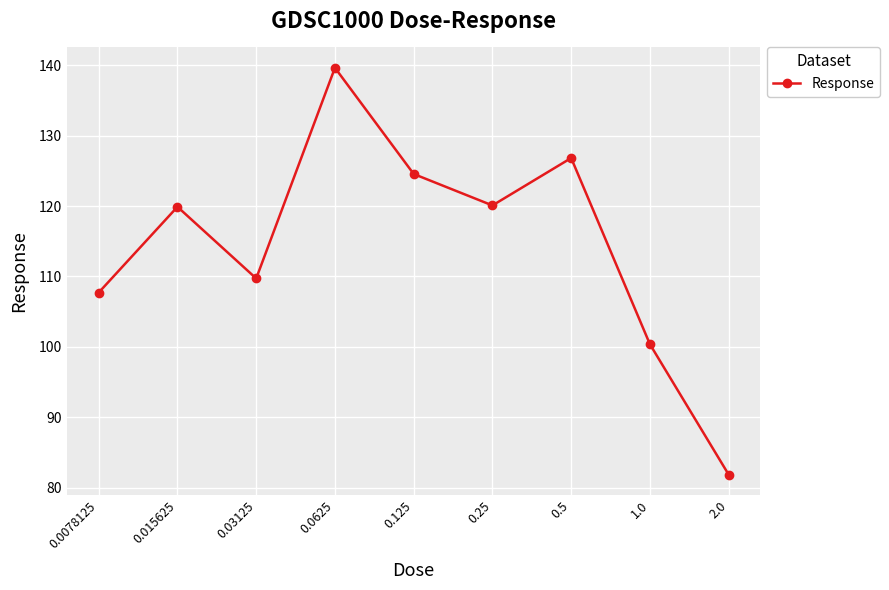

What is the greatest value displayed?

139.6